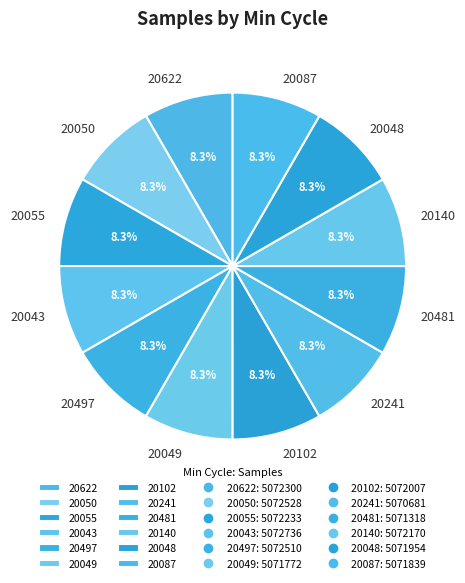

Approximately how many times larger is the value at 20622 compared to 20048?

1.0